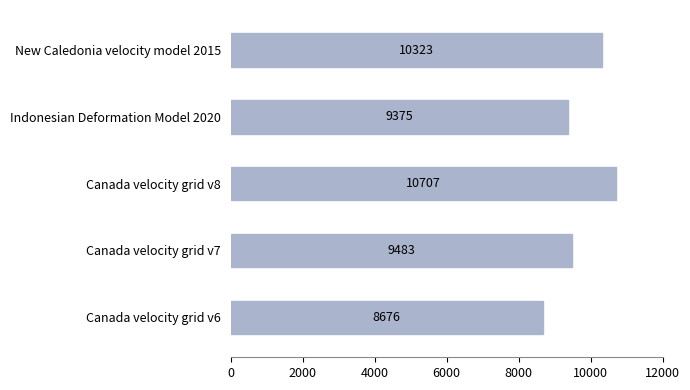

The chart shows a value of 13727 at New Caledonia velocity model 2015. True or false?

False